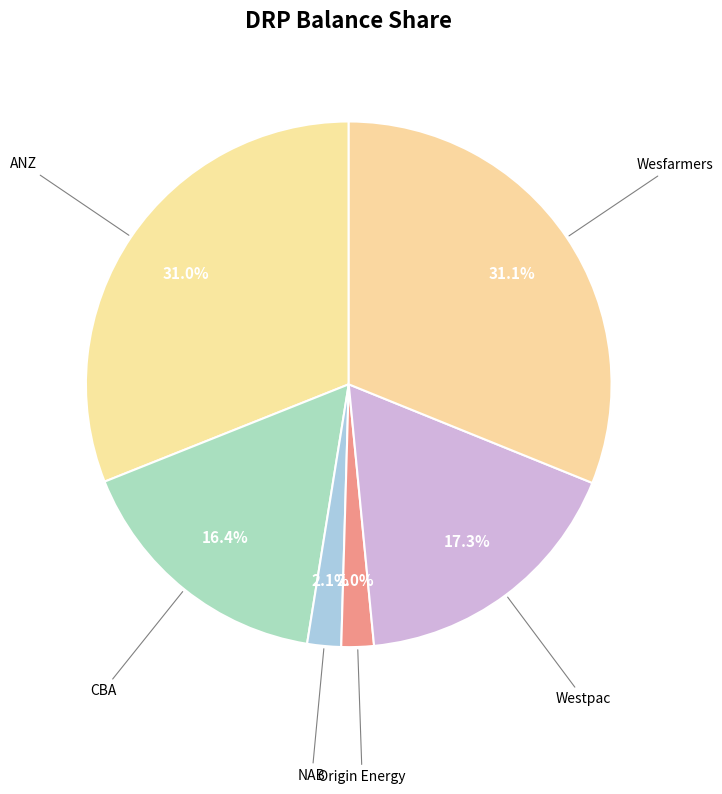

Approximately how many times larger is the value at Wesfarmers compared to CBA?

1.9